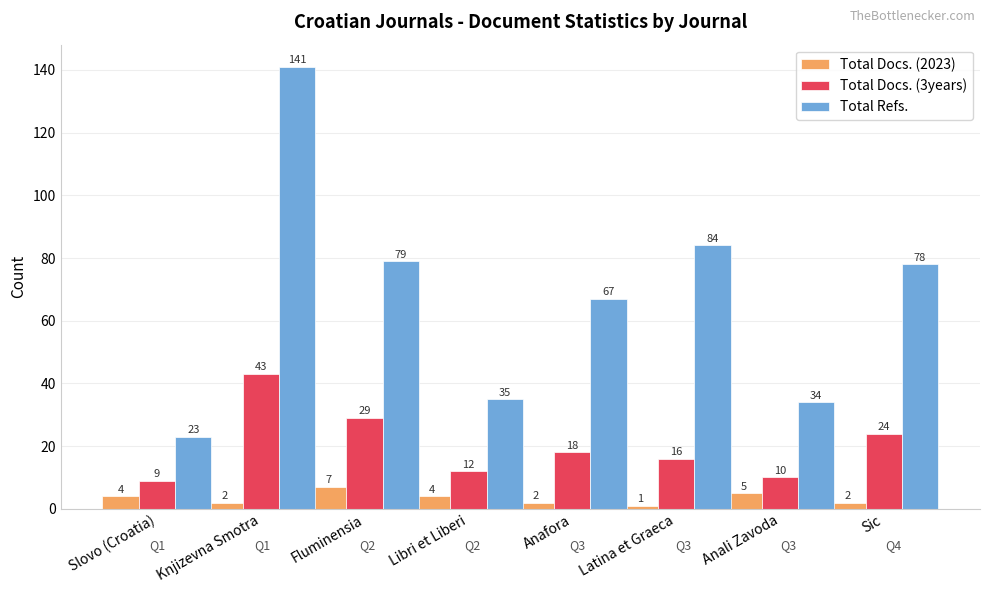

Which label corresponds to the largest value in the chart?

Knjizevna Smotra